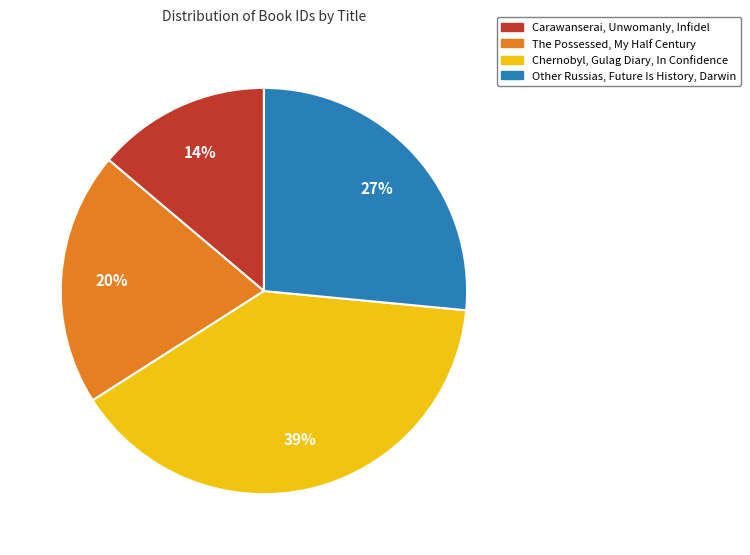

Count the number of slices in the pie.

4